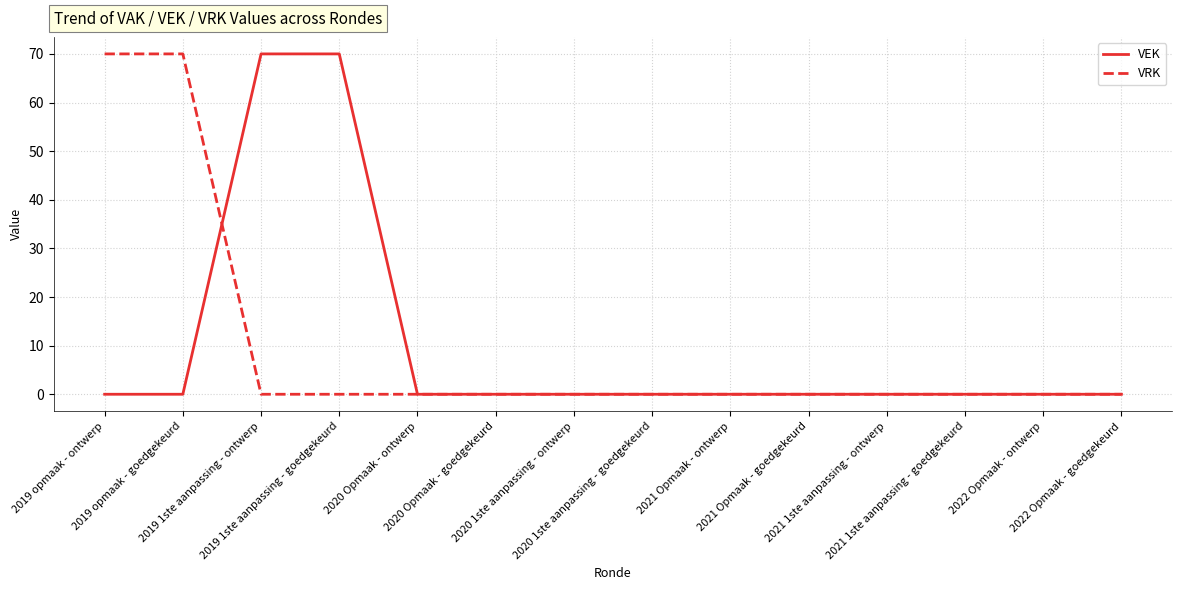

What are all the series names shown in the legend?

VEK, VRK